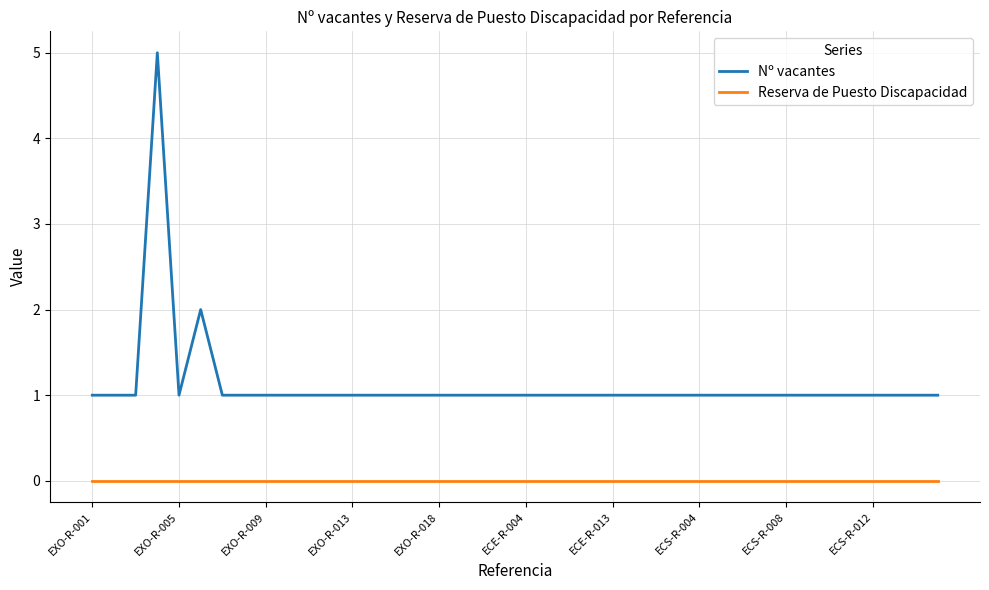

What is the greatest value displayed?

5